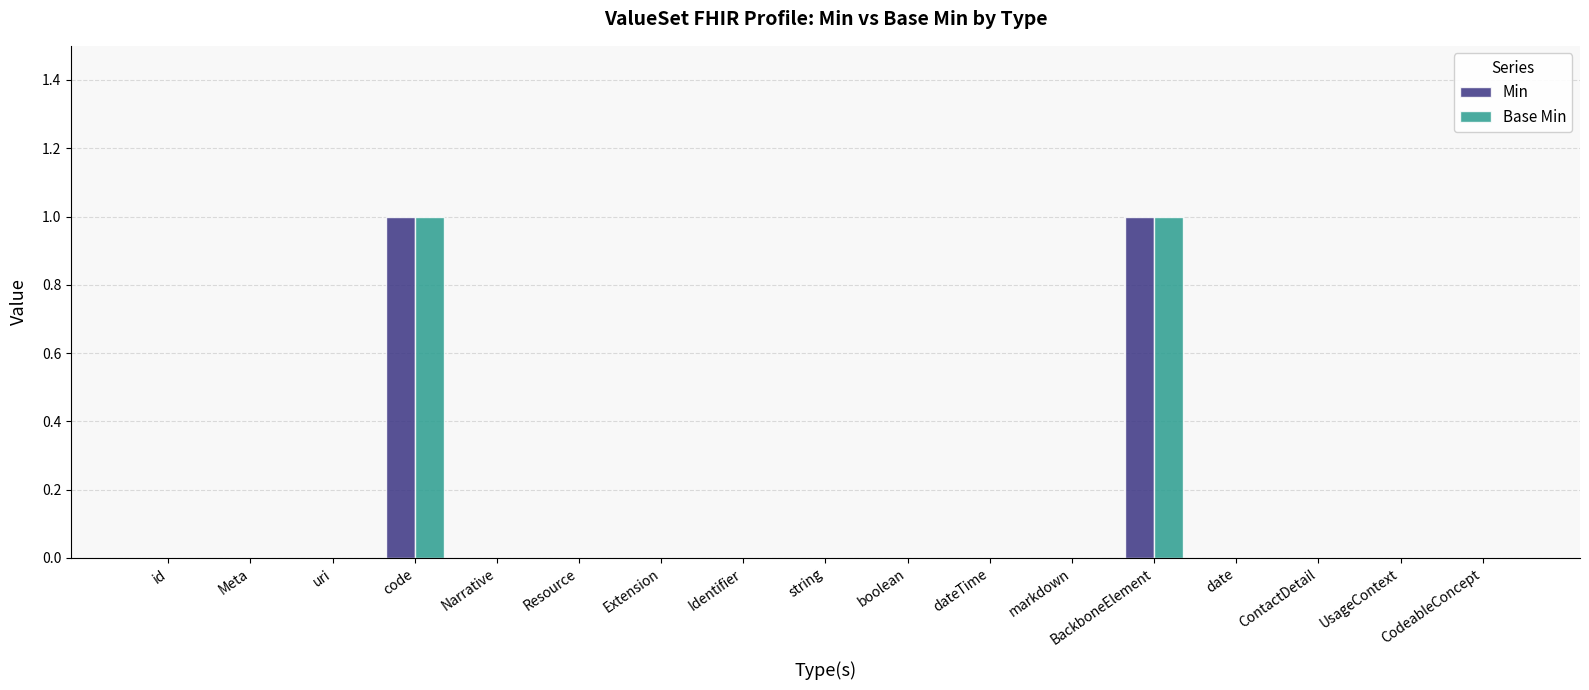

Reading left to right, what are all the values shown in this chart?

Min: id=0	Meta=0	uri=0	code=1	Narrative=0	Resource=0	Extension=0	Identifier=0	string=0	boolean=0	dateTime=0	markdown=0	BackboneElement=1	date=0	ContactDetail=0	UsageContext=0	CodeableConcept=0
Base Min: id=0	Meta=0	uri=0	code=1	Narrative=0	Resource=0	Extension=0	Identifier=0	string=0	boolean=0	dateTime=0	markdown=0	BackboneElement=1	date=0	ContactDetail=0	UsageContext=0	CodeableConcept=0